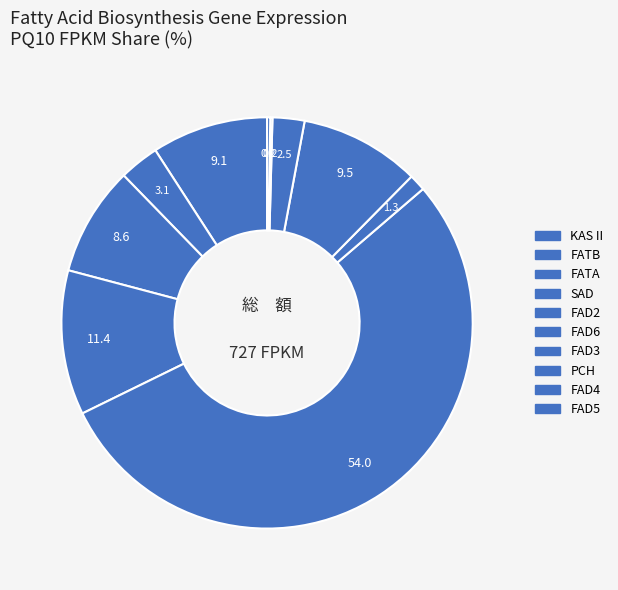

What is the total percentage of FATB and FAD4?

3.3%